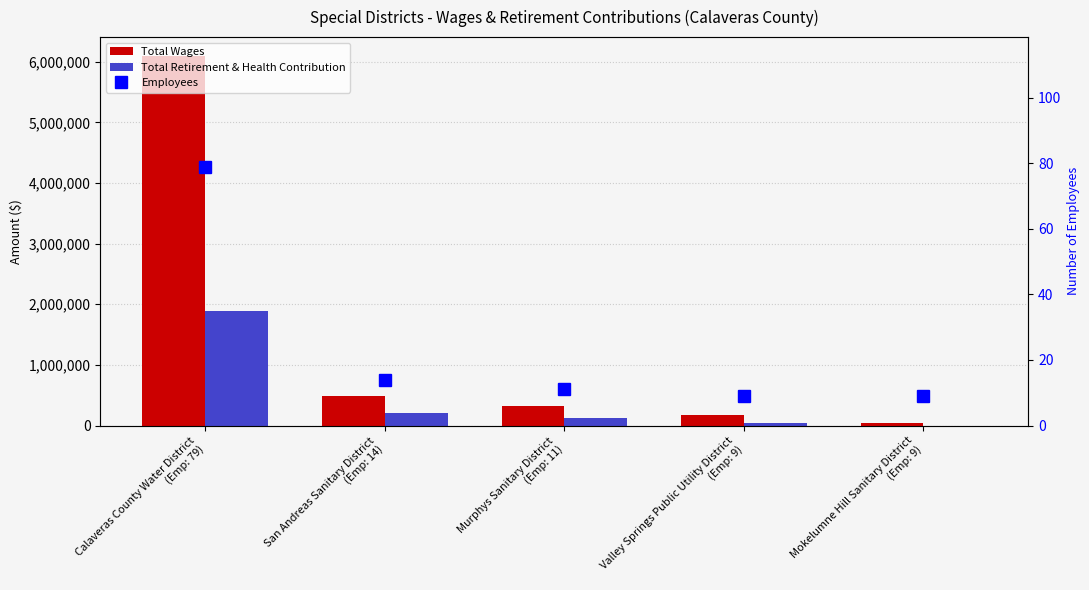

The value of Total Wages at San Andreas Sanitary District
(Emp: 14) is 667200. True or false?

False